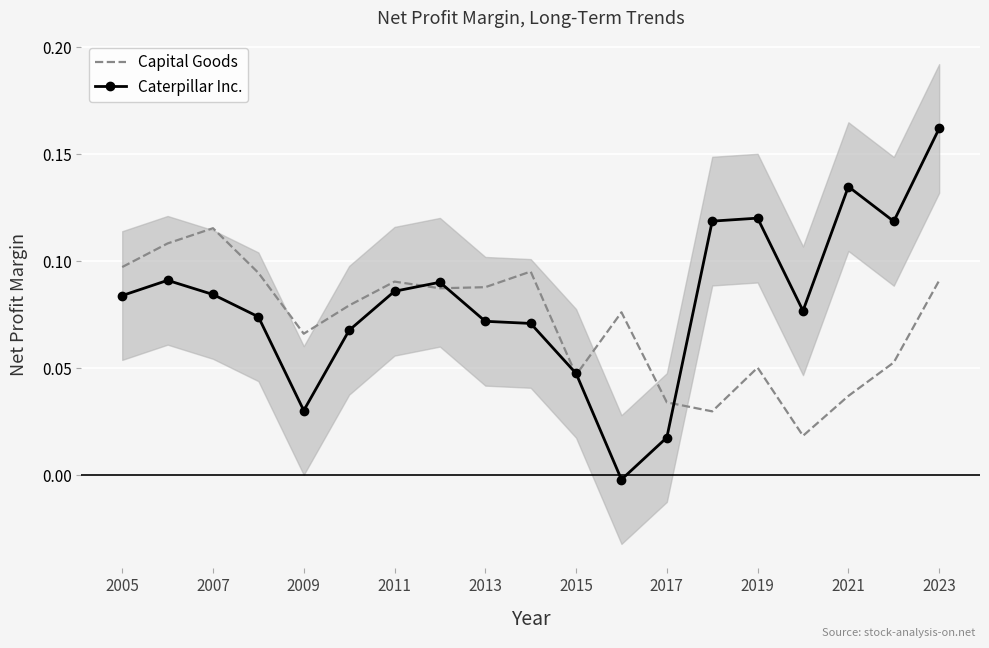

After their last crossing, which series has the higher values: Capital Goods or Caterpillar Inc.?

Caterpillar Inc.